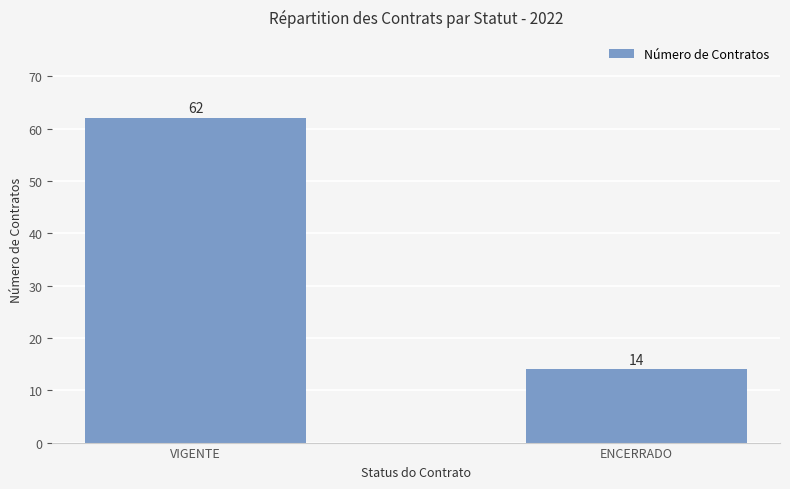

What is the label of the 1st bar from the right?

ENCERRADO